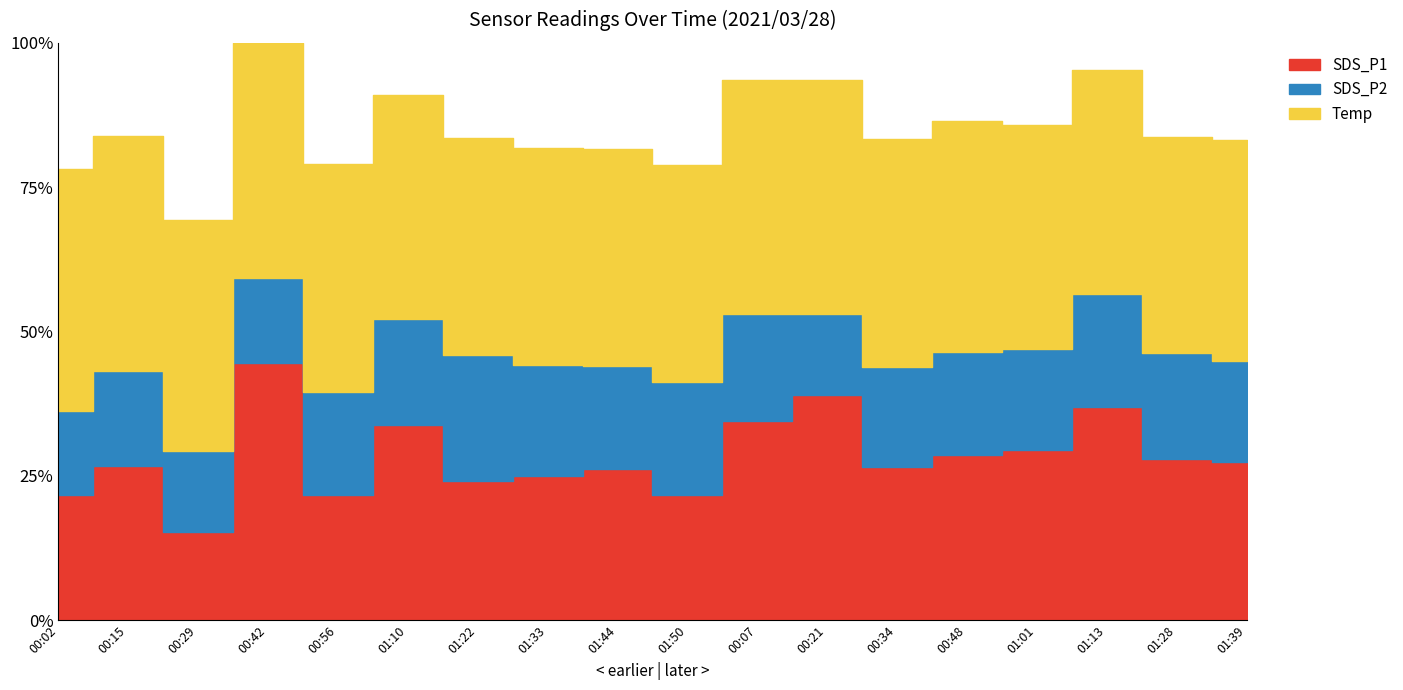

Reading left to right, what are all the values shown in this chart?

SDS_P1: 3.4	4.2	2.4	7.0	3.4	5.3	3.8	3.9	4.1	3.4	5.4	6.1	4.2	4.5	4.6	5.8	4.4	4.3
SDS_P2: 2.3	2.6	2.2	2.3	2.8	2.9	3.4	3.0	2.8	3.1	2.9	2.2	2.7	2.8	2.8	3.1	2.9	2.8
Temp: 6.6	6.4	6.3	6.4	6.2	6.1	5.9	5.9	5.9	5.9	6.4	6.4	6.2	6.3	6.1	6.1	5.9	6.0